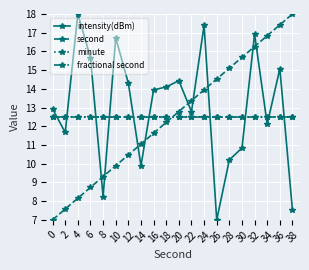

What is the average value of the second series?

12.5